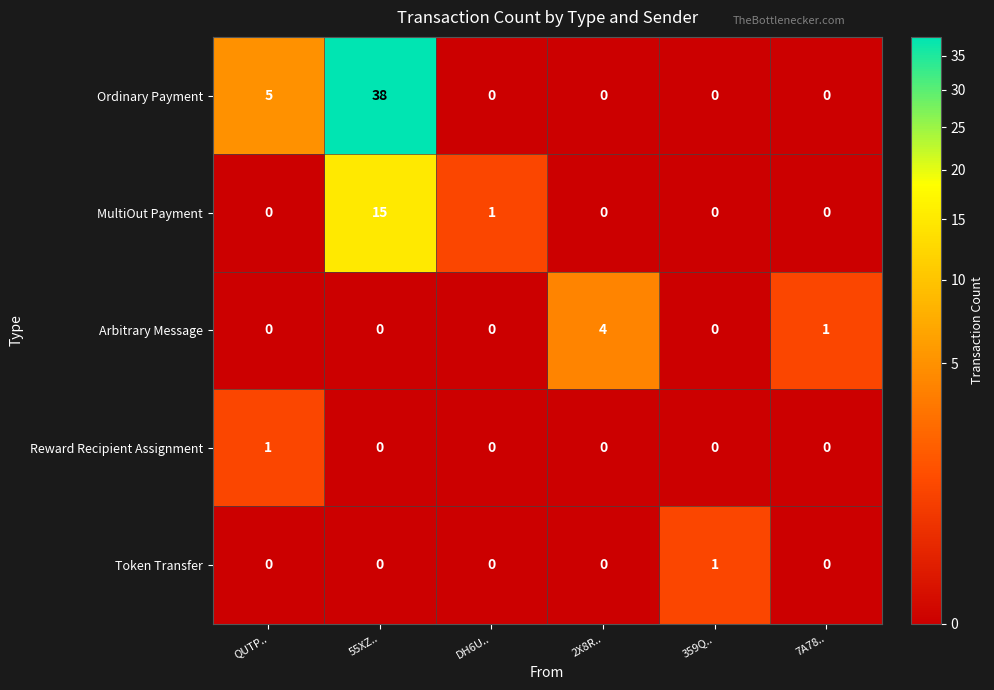

How many data points in Token Transfer are above 0?

1